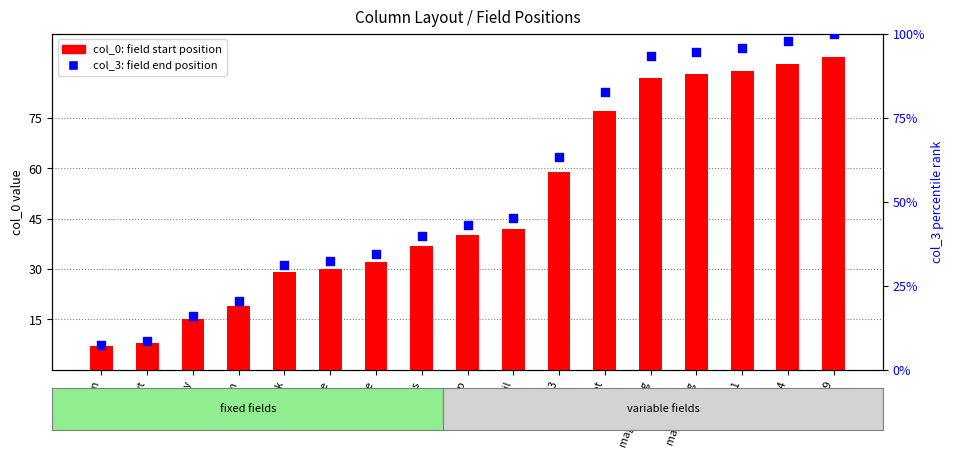

At how many categories does at least one series exceed 75?

6